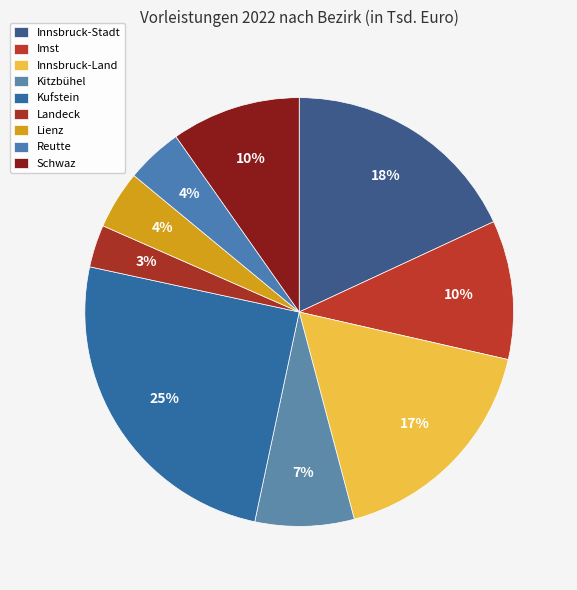

How many segments does this pie chart have?

9